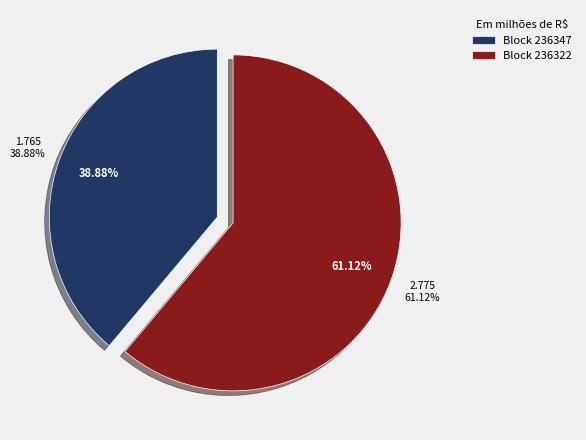

How many slices are in this pie chart?

2